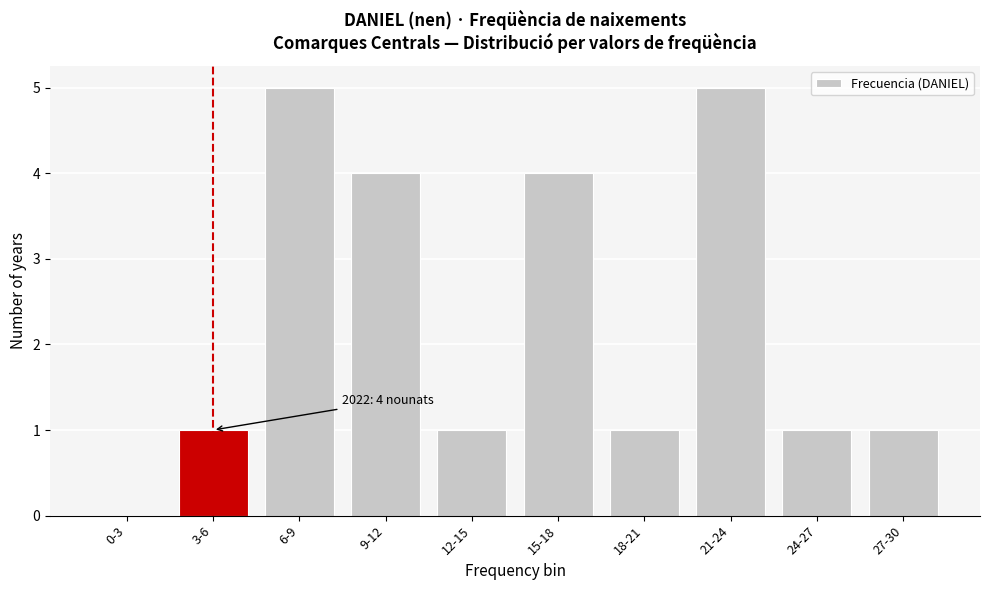

Reading left to right, transcribe all the data shown in this chart.

0-3=0	3-6=1	6-9=5	9-12=4	12-15=1	15-18=4	18-21=1	21-24=5	24-27=1	27-30=1